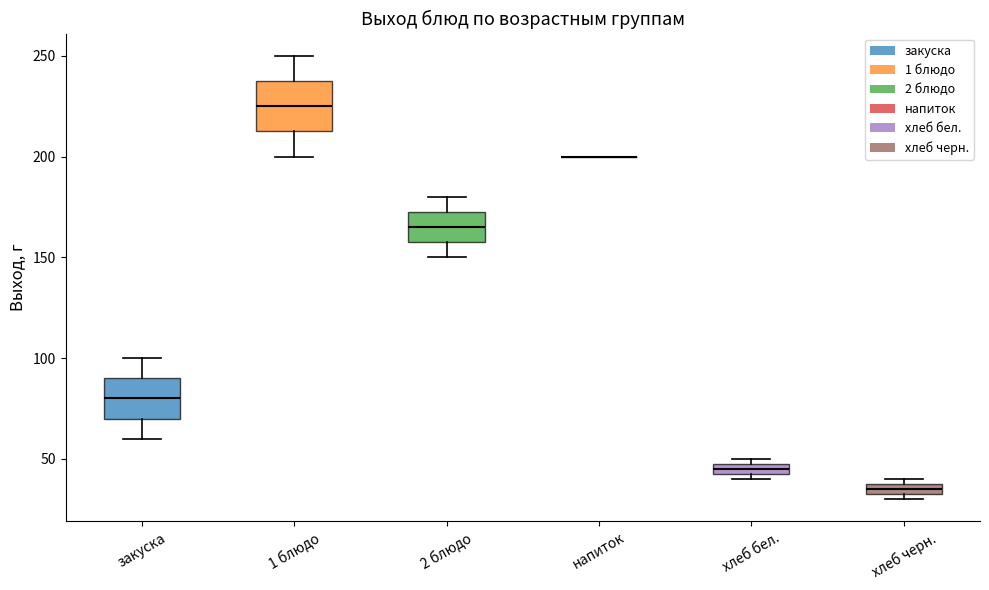

Which box is the tallest, from its lower edge to its upper edge?

1 блюдо